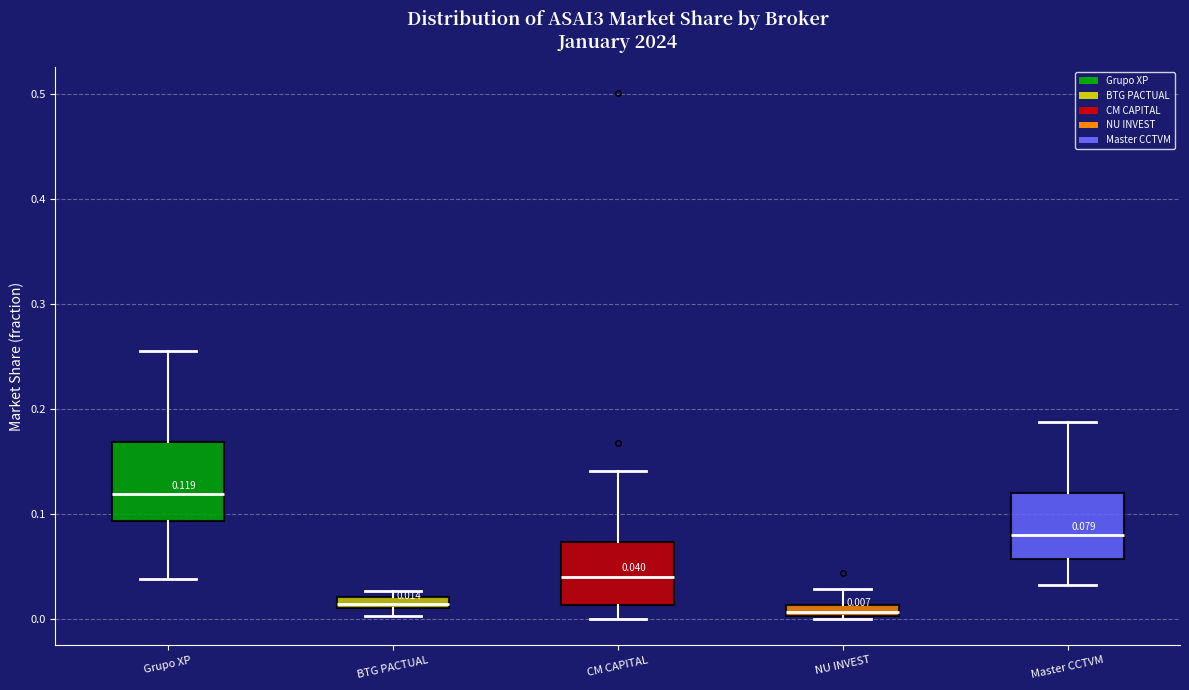

Which box is the tallest, from its lower edge to its upper edge?

Grupo XP